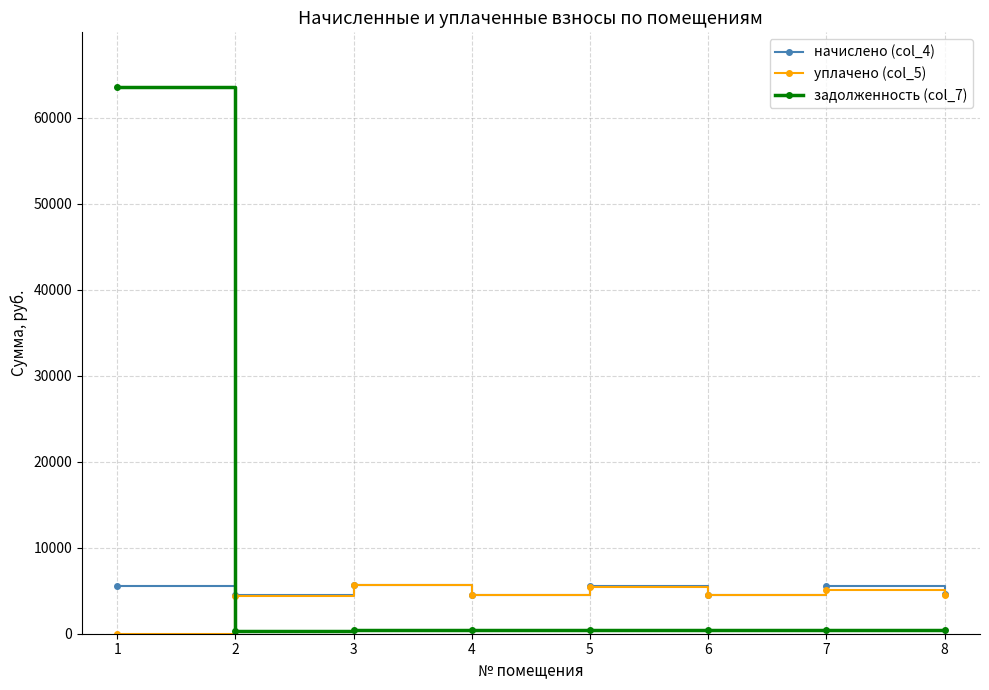

True or false: начислено (col_4) has more than 2 interior local peaks.

True